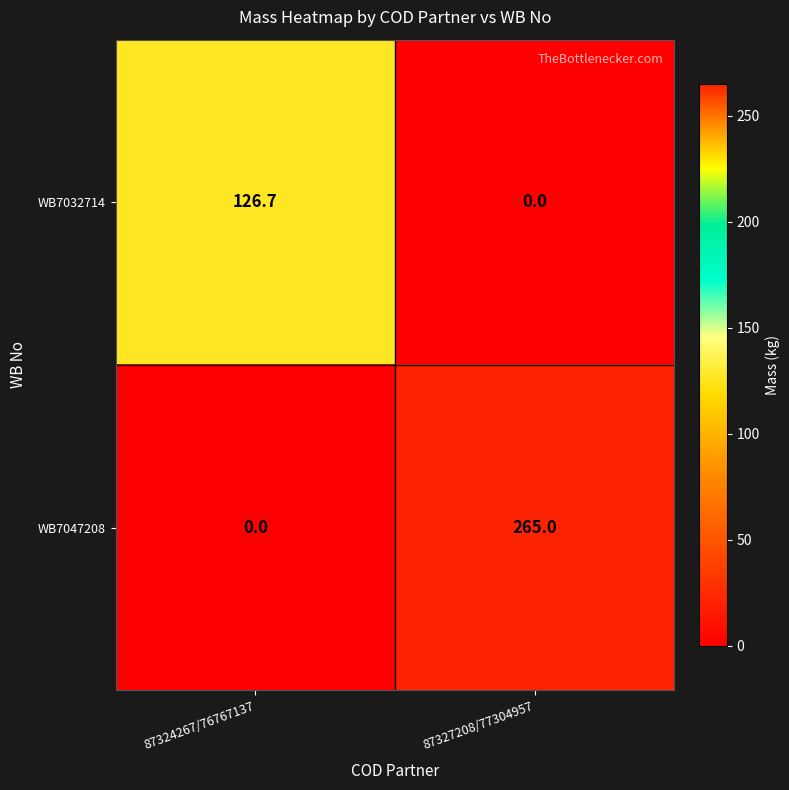

The value of WB7032714 at 87324267/76767137 is 126.7. True or false?

True